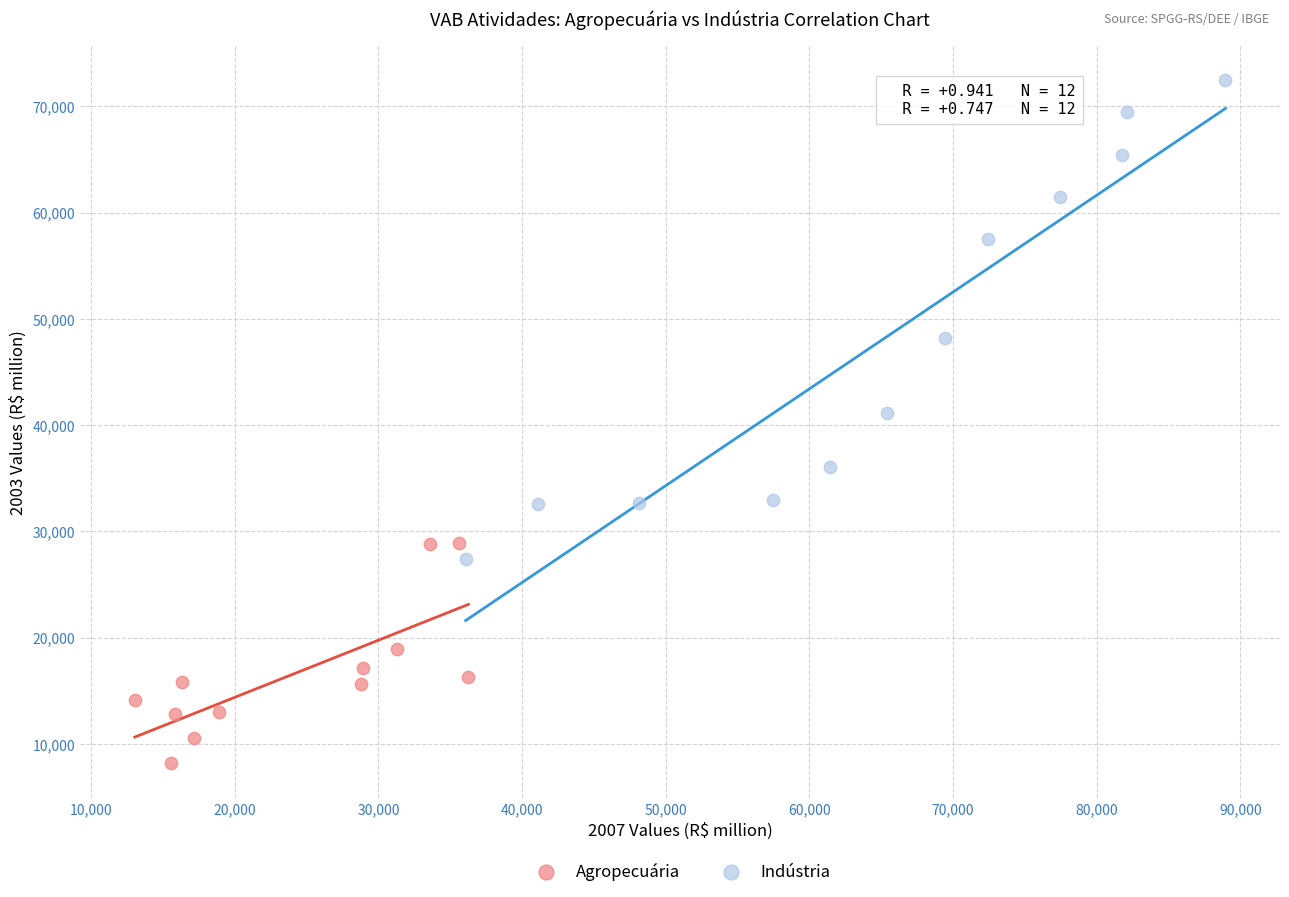

Which series has the largest Y range (max minus min)?

Indústria